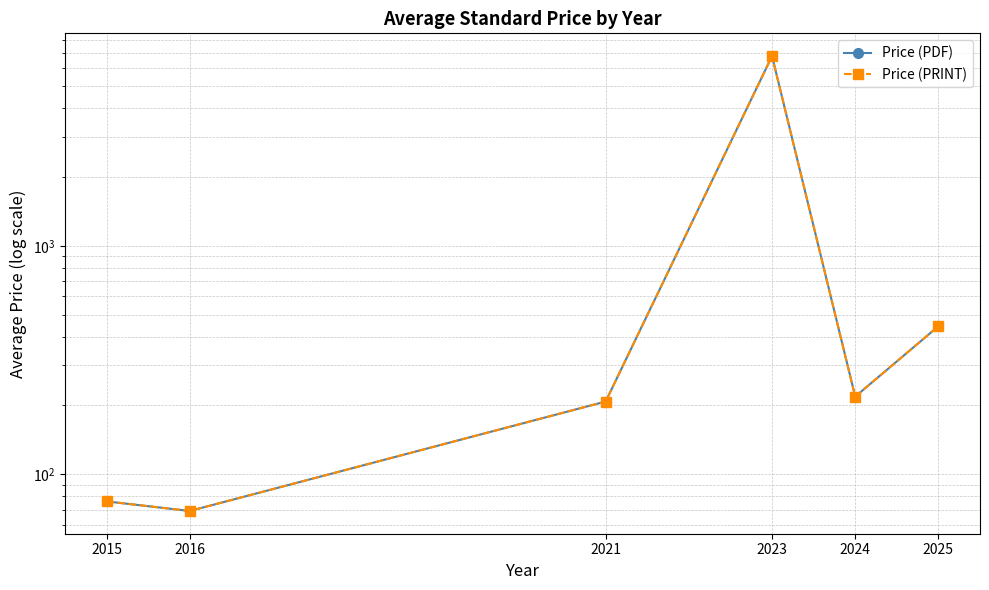

Is it true that Price (PRINT) equals 208.0 at 2021?

True